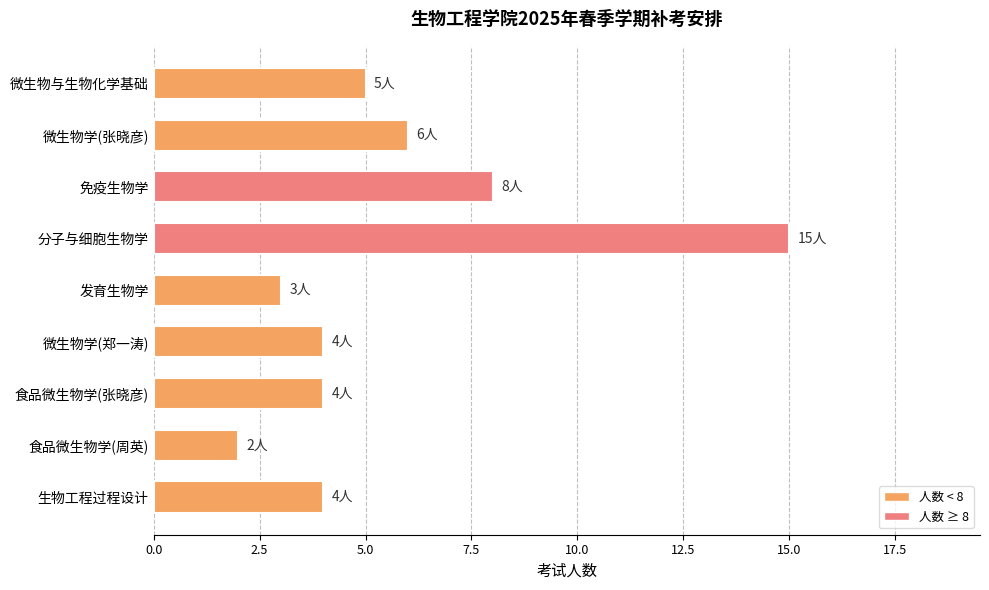

The value at 生物工程过程设计 is 4. True or false?

True